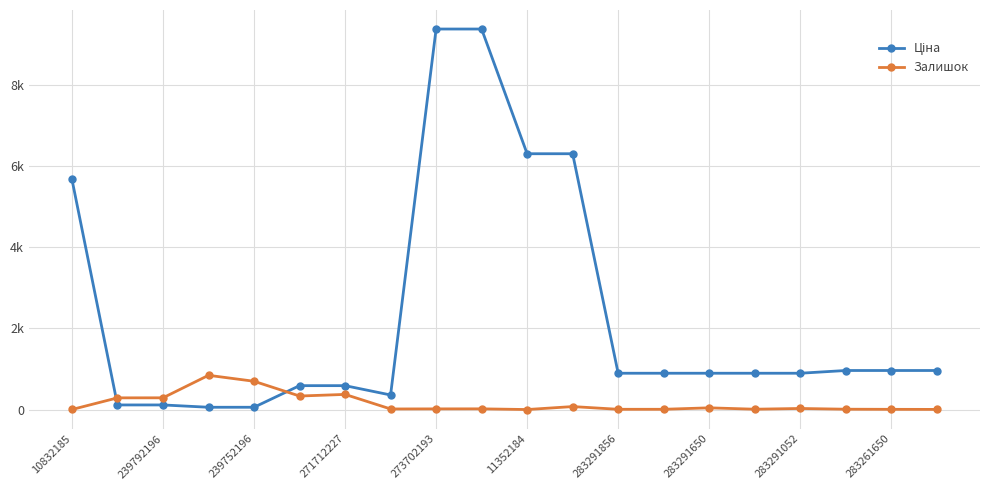

After their last crossing, which series has the higher values: Залишок or Ціна?

Ціна